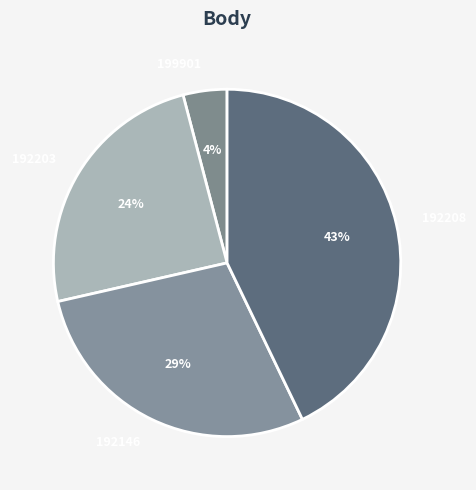

To the nearest percent, what percentage of the pie is 192203?

24%